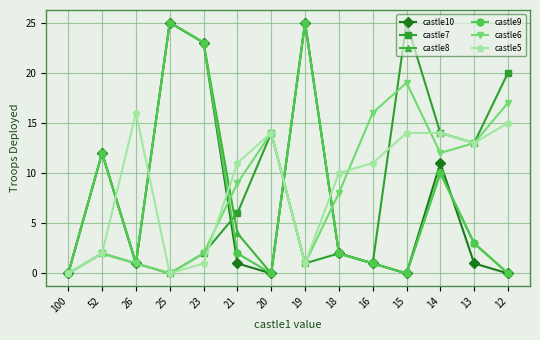

In castle7, how many points are higher than both neighbors (excluding endpoints)?

4